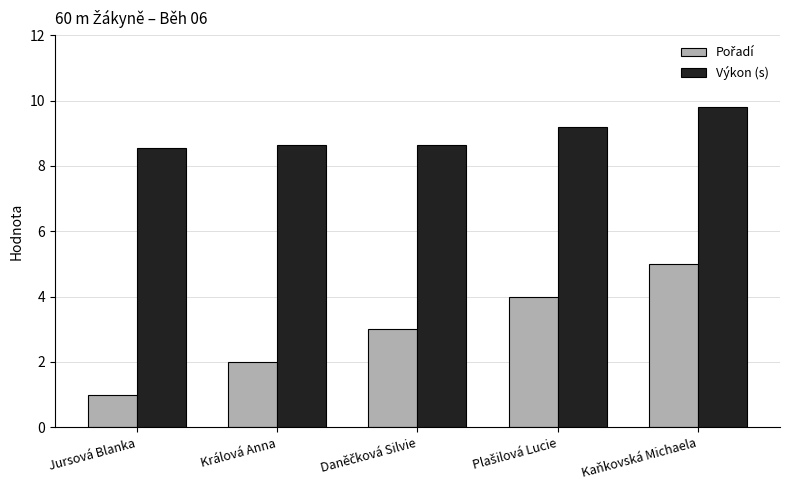

Is it true that Výkon (s) equals 9.8 at Kaňkovská Michaela?

True